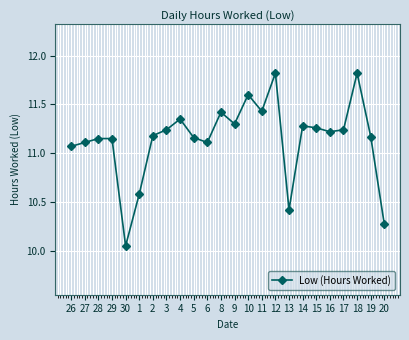

Is it true that the value at 11 is 11.4?

True